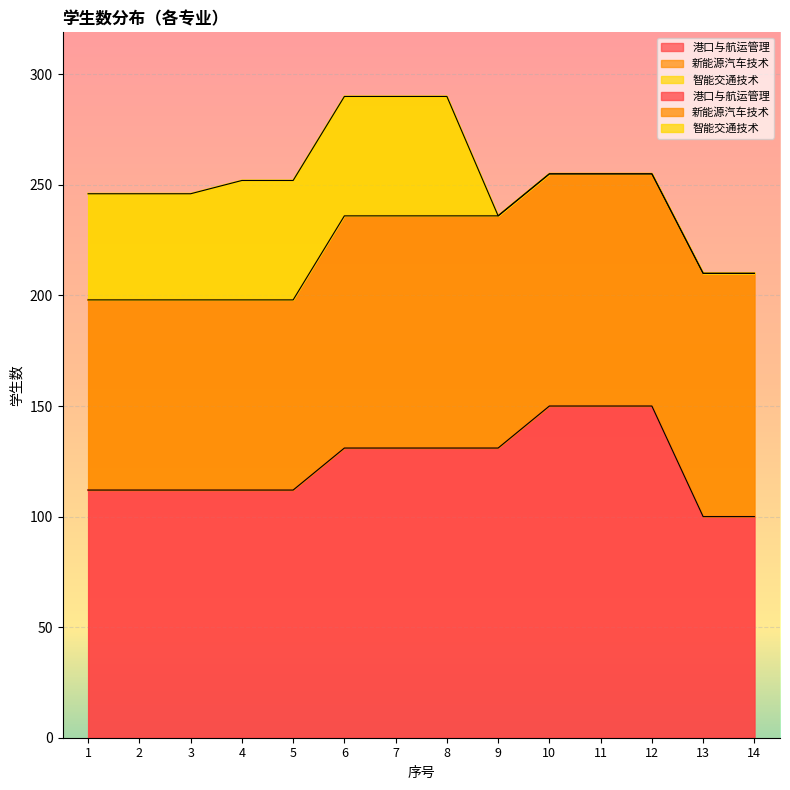

Count the number of data series in this chart.

3